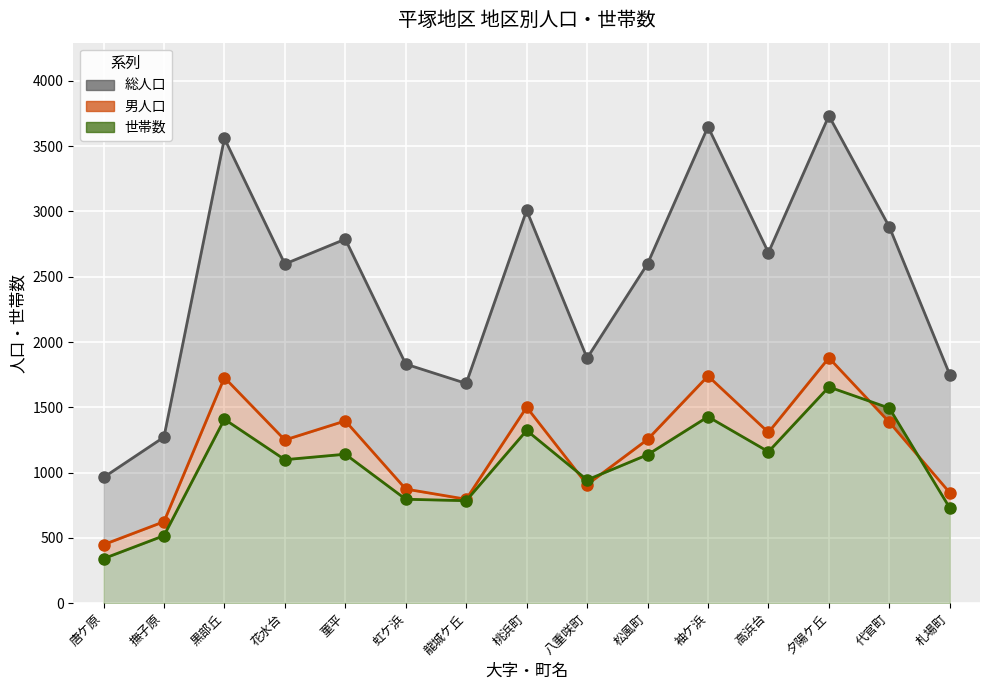

Between 龍城ケ丘 and 札場町, which series saw the biggest shift?

総人口